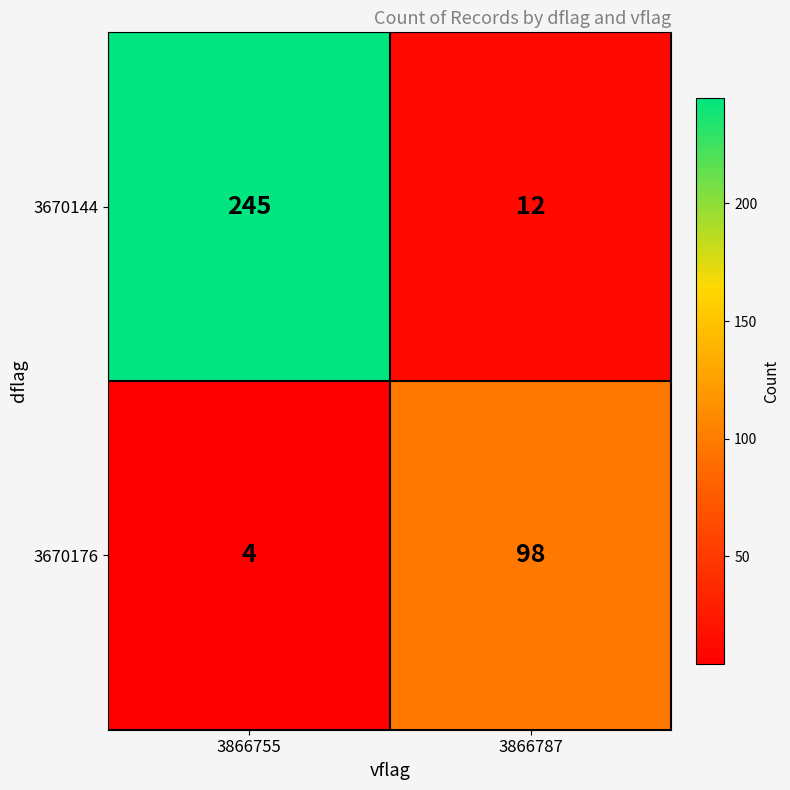

The value of 3670176 at 3866787 is 27. True or false?

False